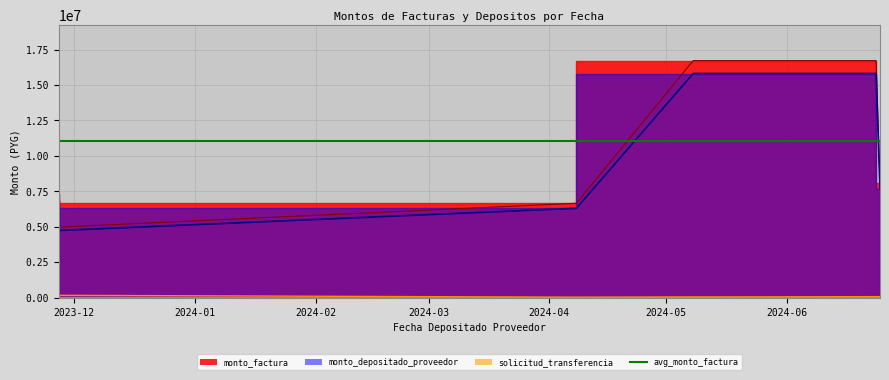

Rank the series at 2024-05-13 from highest to lowest value.

monto_factura, monto_depositado_proveedor, solicitud_transferencia